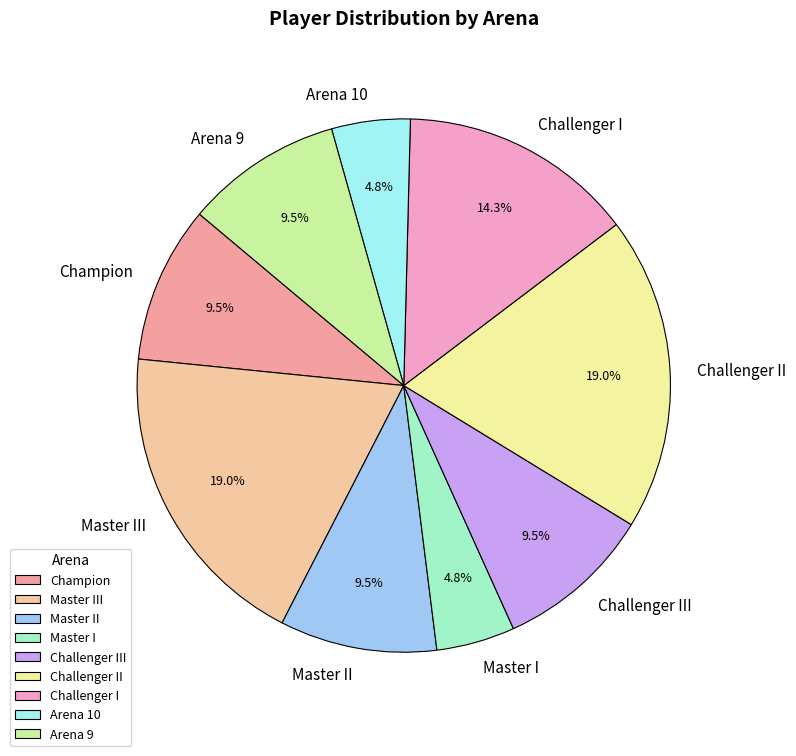

How much of the chart is everything except Arena 10?

95.2%